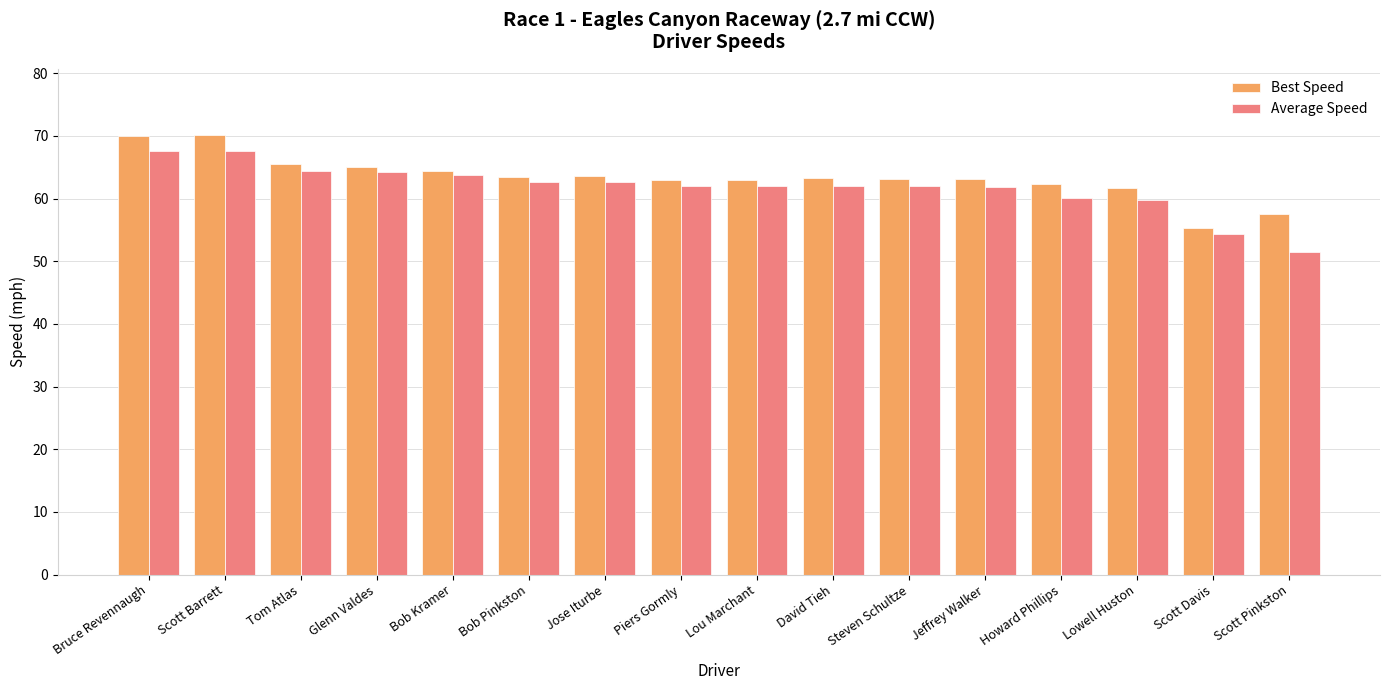

The Average Speed series shows 20.8 at Lowell Huston. True or false?

False